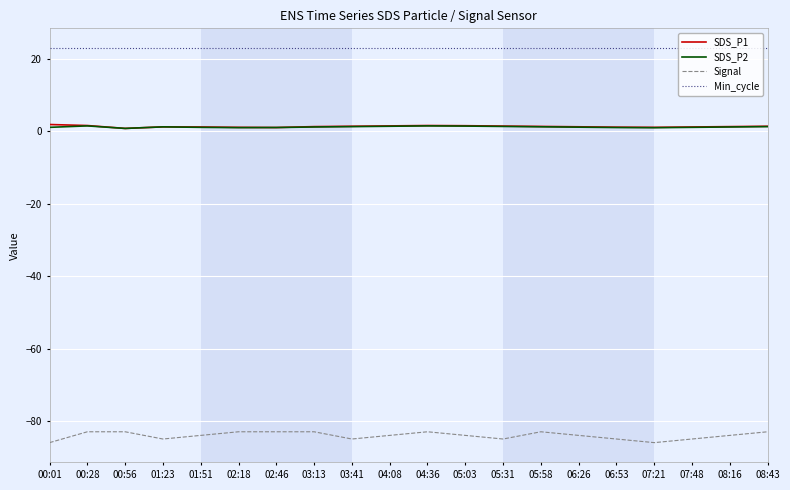

What position from the right is 03:41?

12